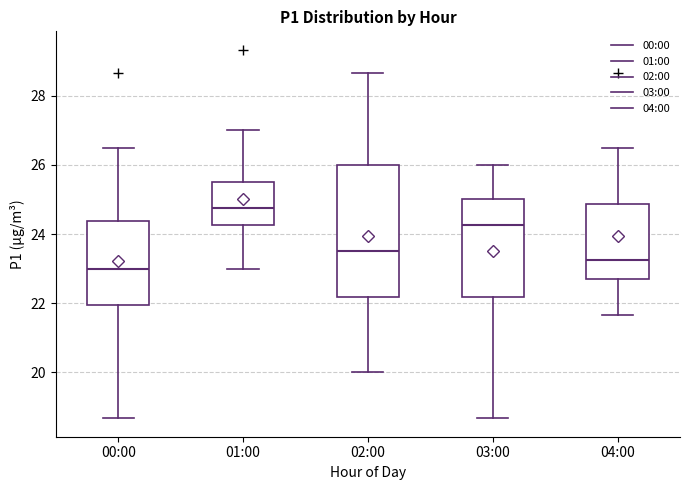

Reading left to right, read every box against the y-axis: the position of its median line, the range the box covers, and the ends of its whiskers. The values are not printed on the chart, so give them approximately, as read against the axis.

00:00: median 23.0, box 22.0 to 24.4, whiskers 18.6 to 26.6
01:00: median 24.8, box 24.2 to 25.4, whiskers 23.0 to 27.0
02:00: median 23.6, box 22.2 to 26.0, whiskers 20.0 to 28.6
03:00: median 24.2, box 22.2 to 25.0, whiskers 18.6 to 26.0
04:00: median 23.2, box 22.6 to 24.8, whiskers 21.6 to 26.6